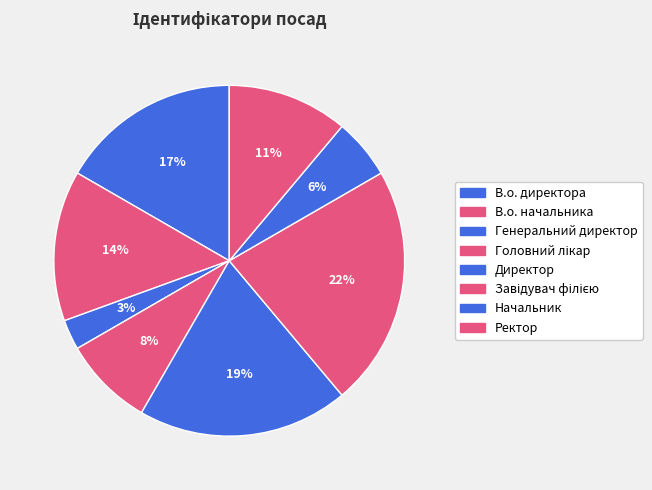

To the nearest percent, what percentage of the pie is В.о. директора?

17%